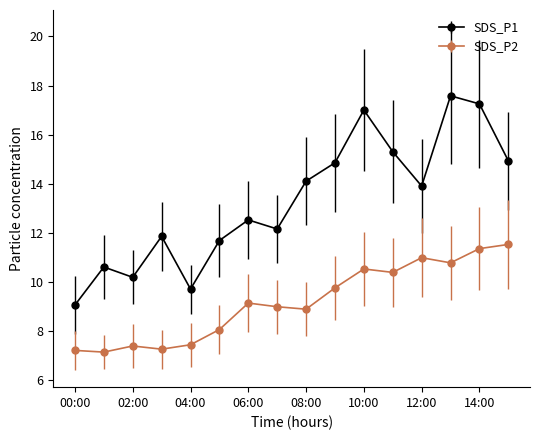

Which series has the largest range (max minus min)?

SDS_P1